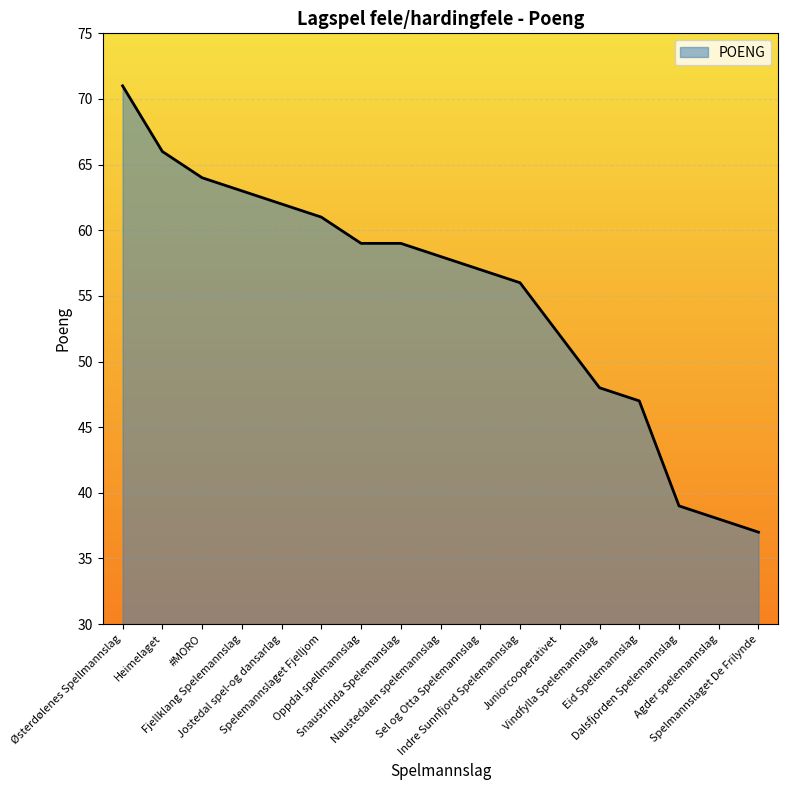

The chart shows a value of 62 at Jostedal spel-og dansarlag. True or false?

True